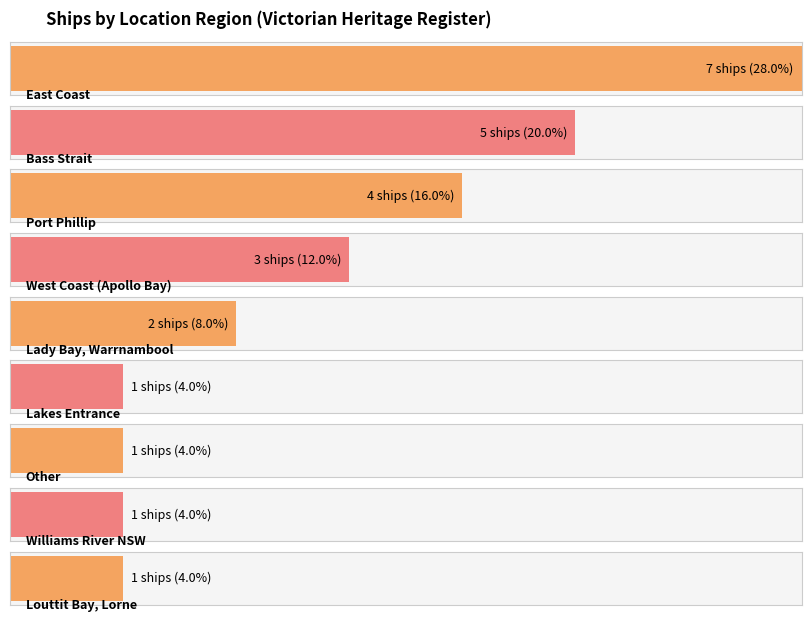

What is the label of the 2nd bar from the left?

Bass Strait